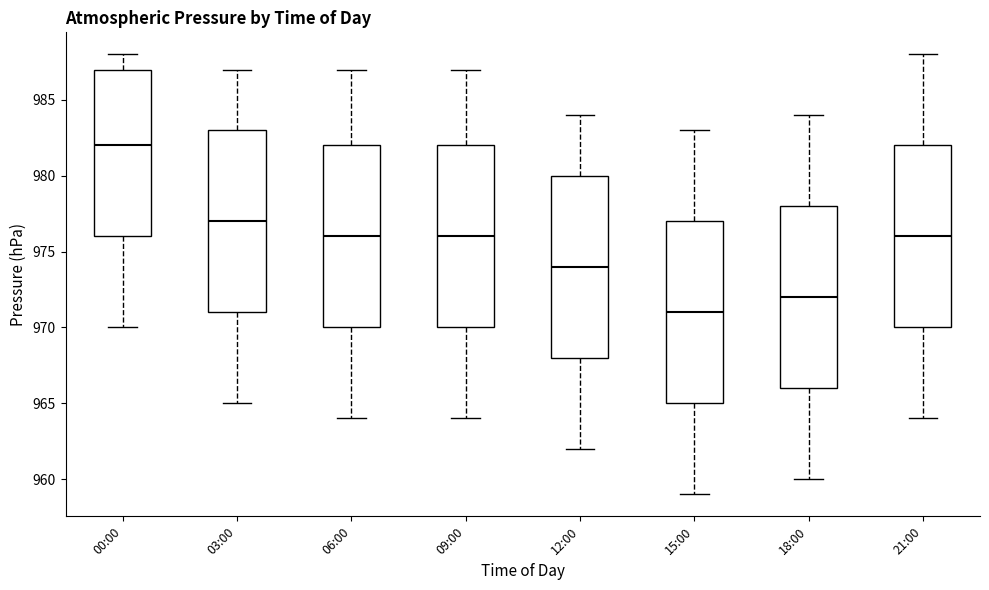

Reading left to right, transcribe this box plot: for each box, give where its median line is, the range the box spans, and where its two whiskers end, as read against the y-axis. The values are not printed on the chart, so give them approximately, as read against the axis.

00:00: median 982, box 976 to 987, whiskers 970 to 988
03:00: median 977, box 971 to 983, whiskers 965 to 987
06:00: median 976, box 970 to 982, whiskers 964 to 987
09:00: median 976, box 970 to 982, whiskers 964 to 987
12:00: median 974, box 968 to 980, whiskers 962 to 984
15:00: median 971, box 965 to 977, whiskers 959 to 983
18:00: median 972, box 966 to 978, whiskers 960 to 984
21:00: median 976, box 970 to 982, whiskers 964 to 988